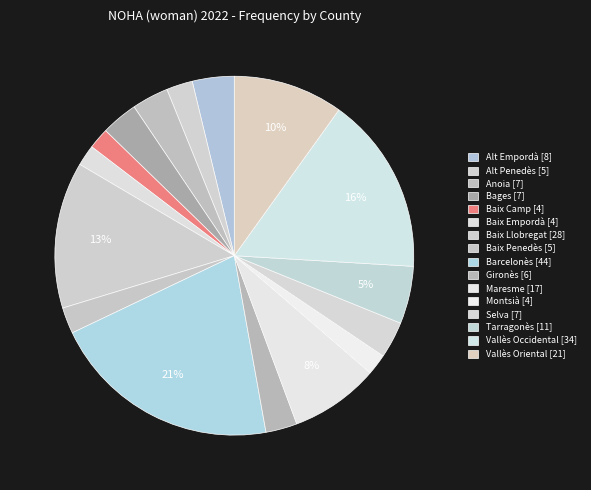

To the nearest percent, what is the average slice percentage?

6%